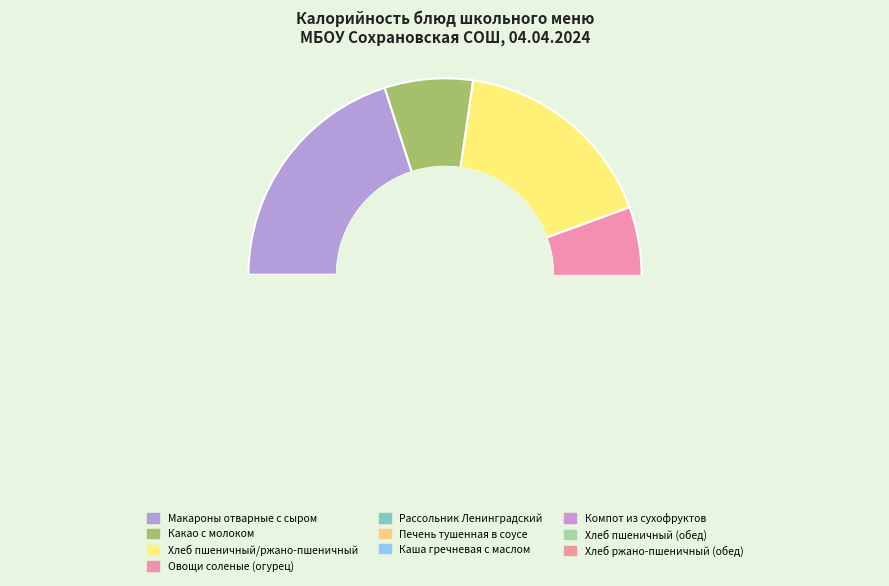

Between Хлеб пшеничный (обед) and Компот из сухофруктов, which is larger?

Компот из сухофруктов